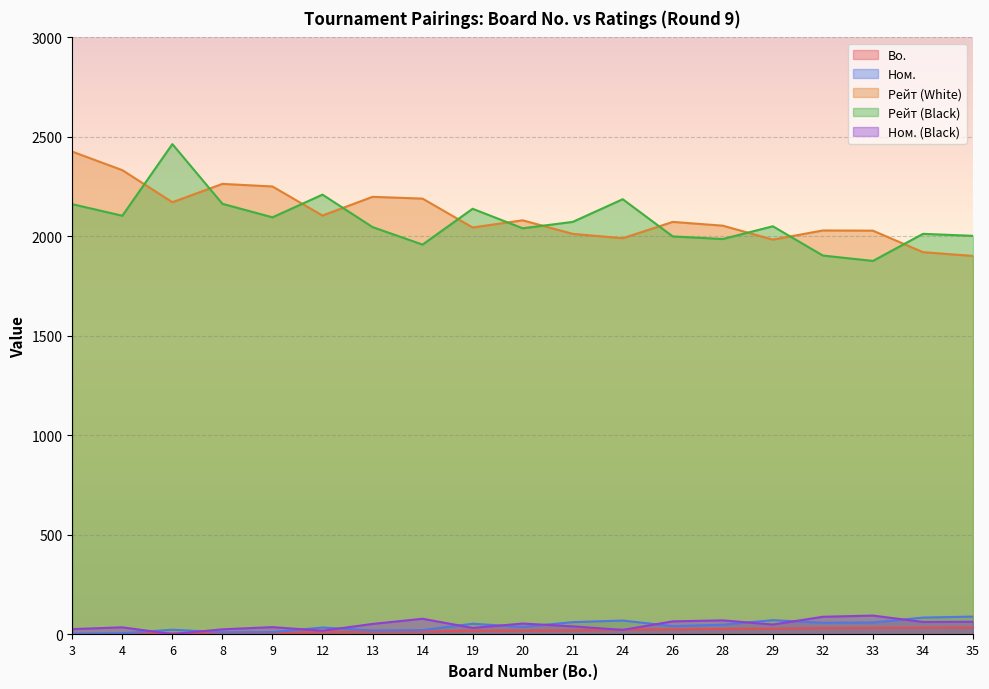

Which series has the widest spread of values?

Рейт (Black)